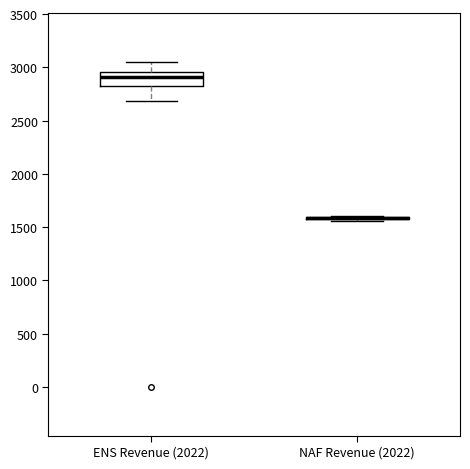

Reading left to right, read every box against the y-axis: the position of its median line, the range the box covers, and the ends of its whiskers. The values are not printed on the chart, so give them approximately, as read against the axis.

ENS Revenue (2022): median 2900, box 2800 to 2950, whiskers 2700 to 3050
NAF Revenue (2022): box collapsed to a line at 1600, whiskers 1550 to 1600